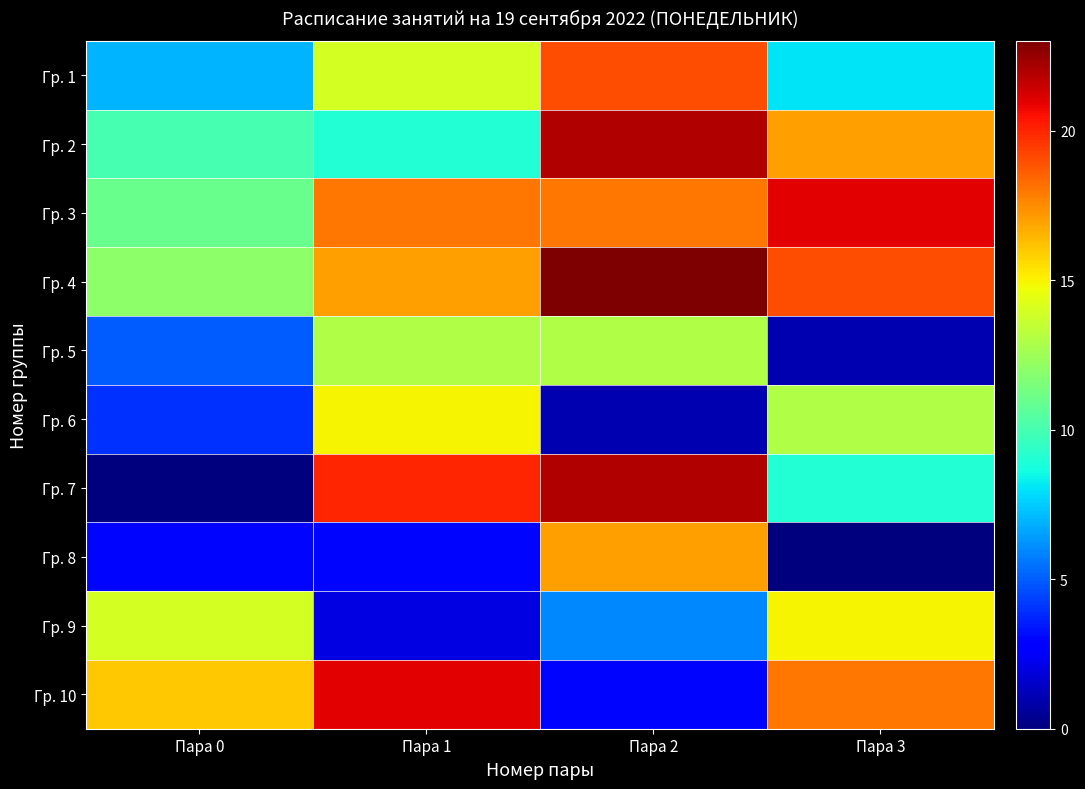

Reading left to right, what are all the values shown in this chart?

Гр. 1: Пара 0=7	Пара 1=14	Пара 2=19	Пара 3=8
Гр. 2: Пара 0=10	Пара 1=9	Пара 2=22	Пара 3=17
Гр. 3: Пара 0=11	Пара 1=18	Пара 2=18	Пара 3=21
Гр. 4: Пара 0=12	Пара 1=17	Пара 2=23	Пара 3=19
Гр. 5: Пара 0=5	Пара 1=13	Пара 2=13	Пара 3=1
Гр. 6: Пара 0=4	Пара 1=15	Пара 2=1	Пара 3=13
Гр. 7: Пара 0=0	Пара 1=20	Пара 2=22	Пара 3=9
Гр. 8: Пара 0=3	Пара 1=3	Пара 2=17	Пара 3=0
Гр. 9: Пара 0=14	Пара 1=2	Пара 2=6	Пара 3=15
Гр. 10: Пара 0=16	Пара 1=21	Пара 2=3	Пара 3=18